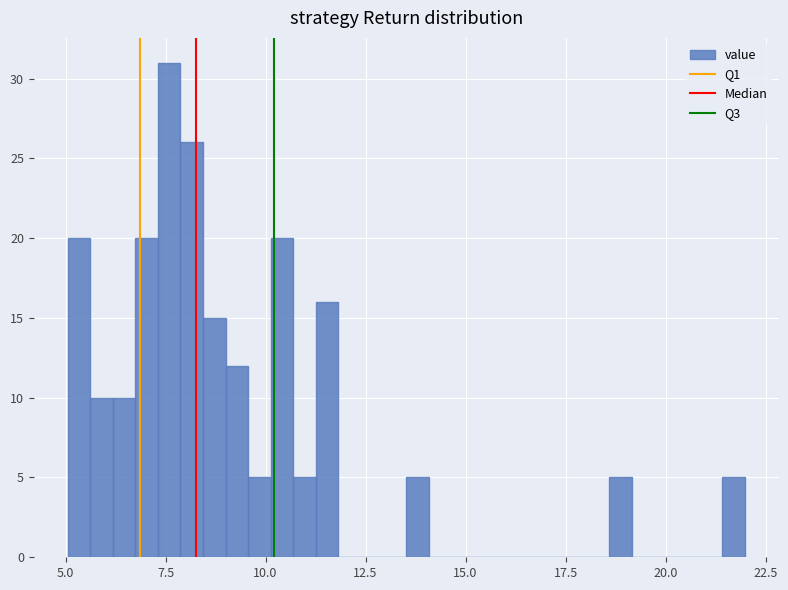

Around what value on the x-axis is the tallest bar? Give the approximate position of its centre, as read against the axis.

7.5